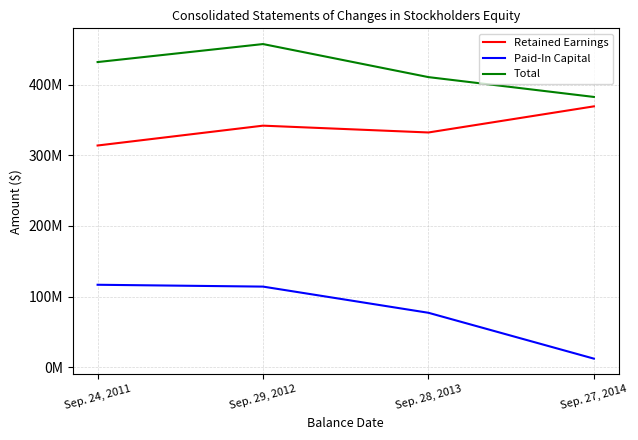

What are all the series names shown in the legend?

Retained Earnings, Paid-In Capital, Total